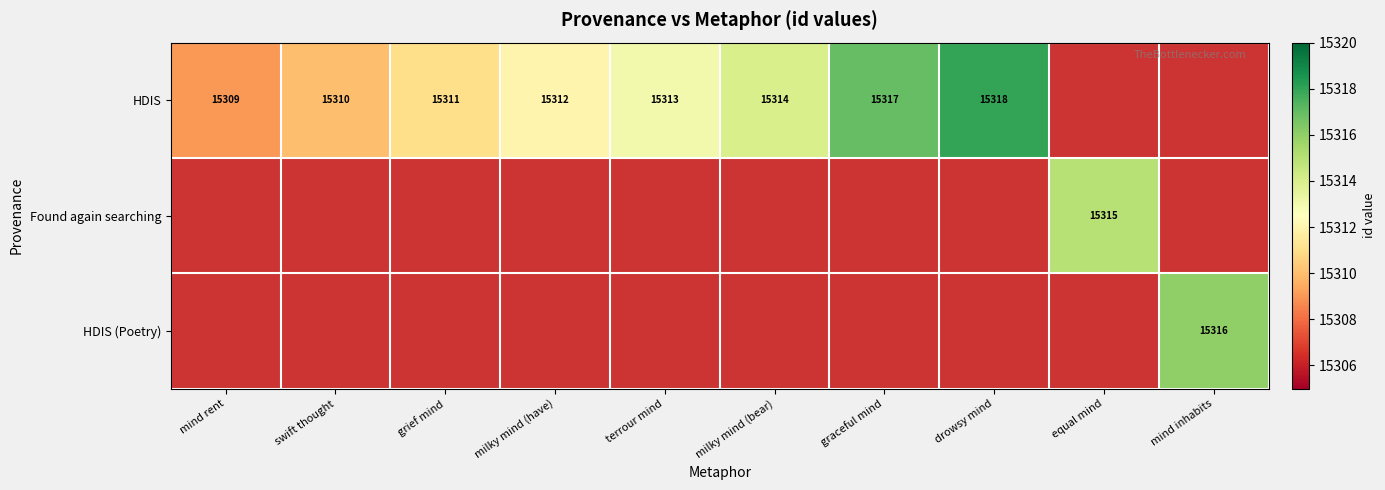

The HDIS series shows 10456 at graceful mind. True or false?

False